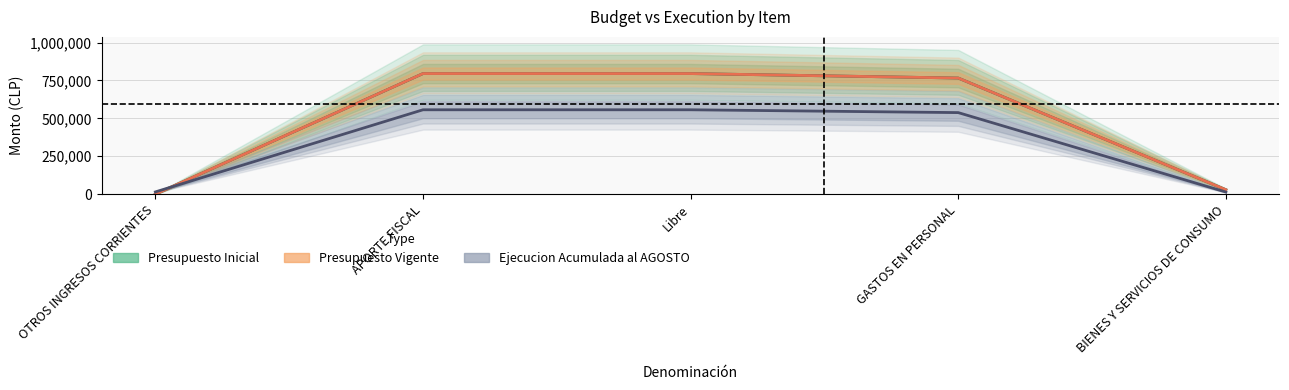

Reading right to left, transcribe all the data shown in this chart.

Presupuesto Inicial: 29532	766051	795583	795583	0
Presupuesto Vigente: 29532	766051	795583	795583	0
Ejecucion Acumulada al AGOSTO: 14335	538128	556778	556778	15026